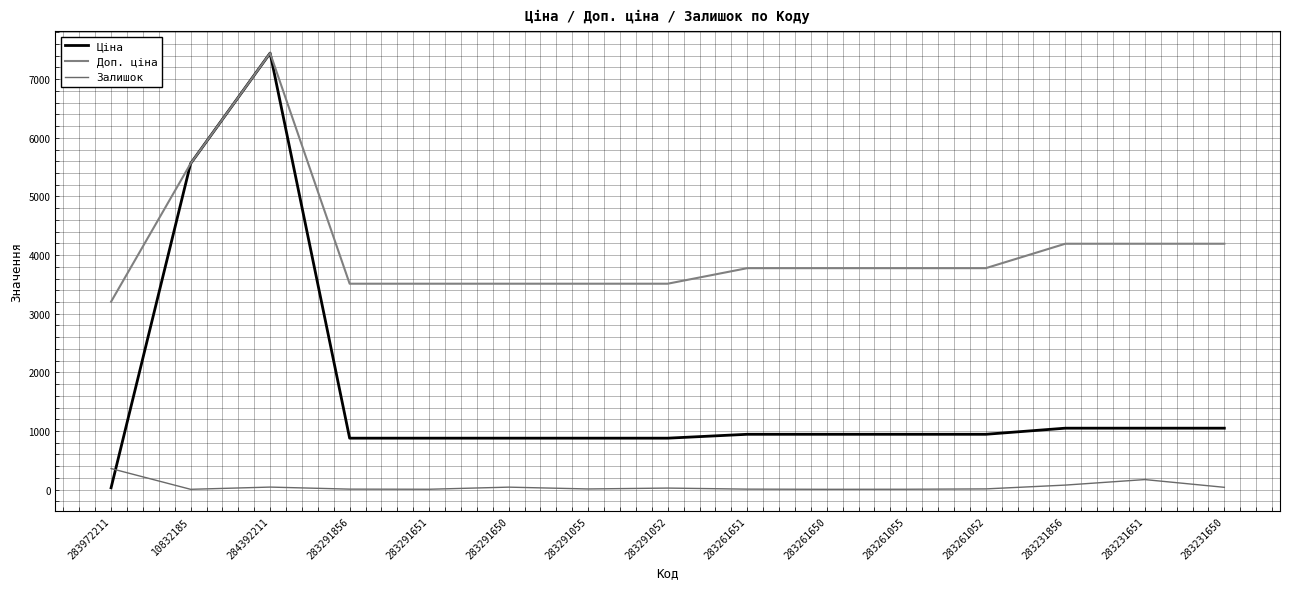

The value of Залишок at 283231650 is 40.0. True or false?

True